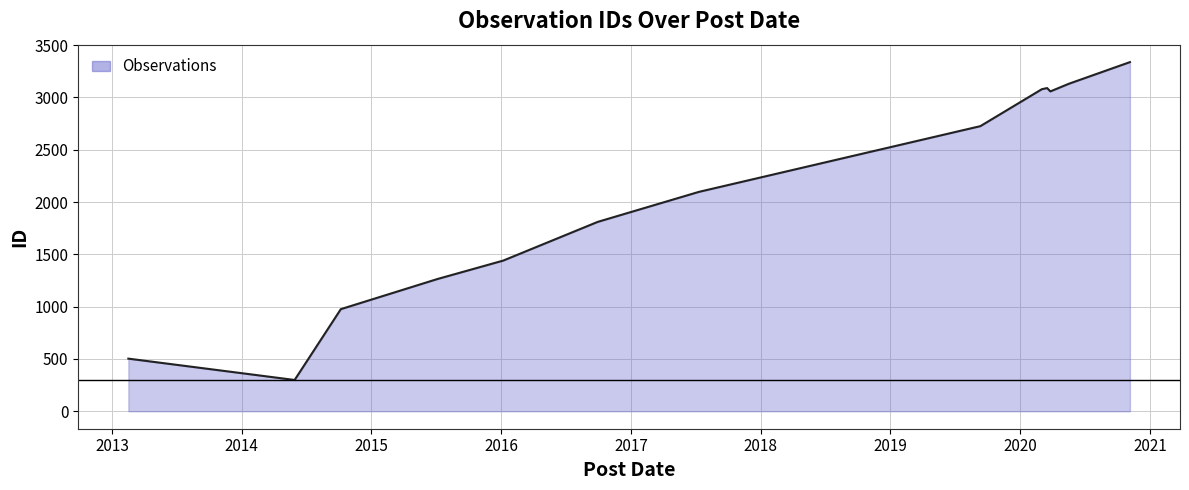

What is the maximum value shown in the chart?

3337